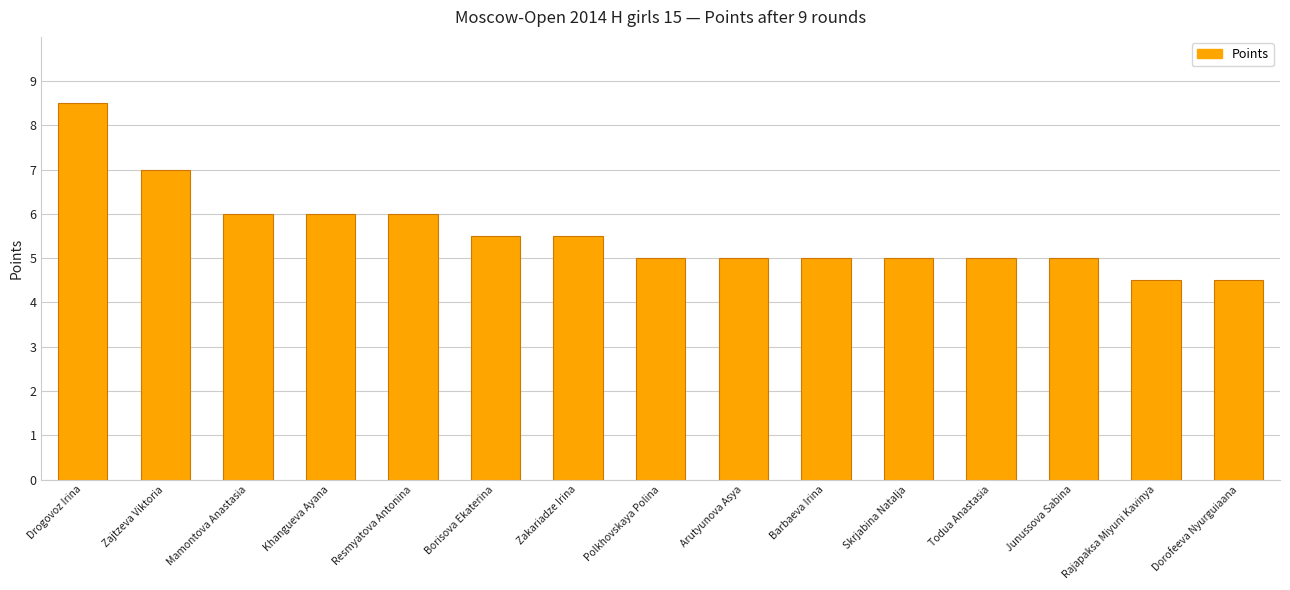

Reading left to right, transcribe all the data shown in this chart.

8.5	7.0	6.0	6.0	6.0	5.5	5.5	5.0	5.0	5.0	5.0	5.0	5.0	4.5	4.5